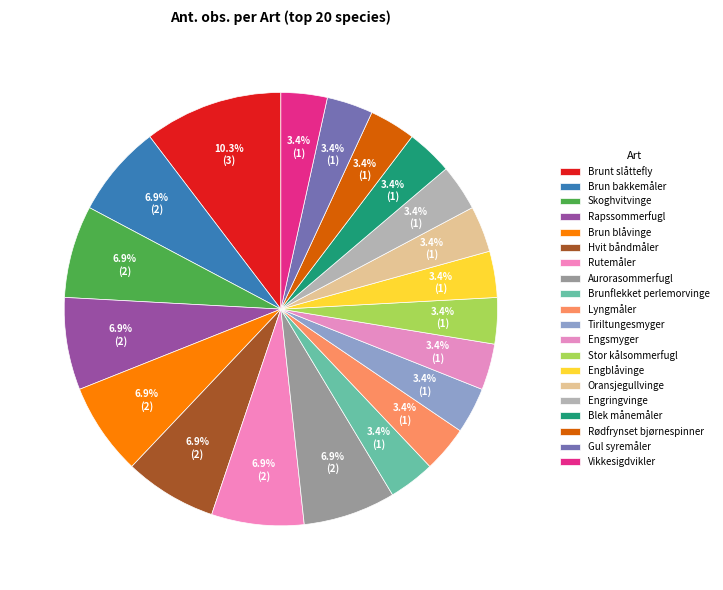

Does any single category account for the majority?

No